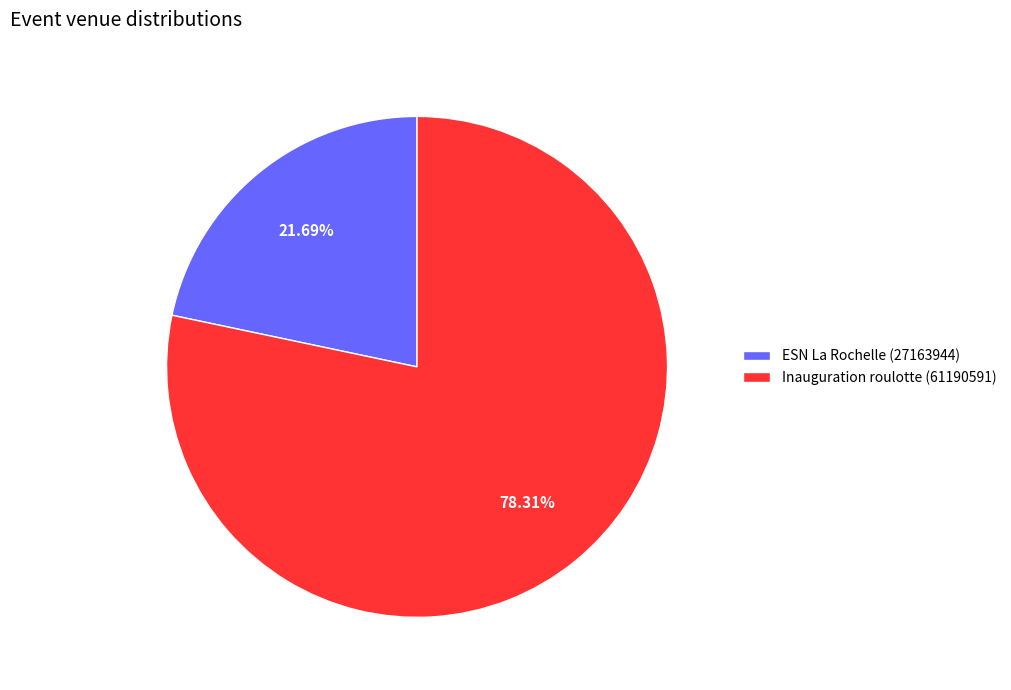

Is it true that Inauguration roulotte (61190591) is 90% of the pie?

False